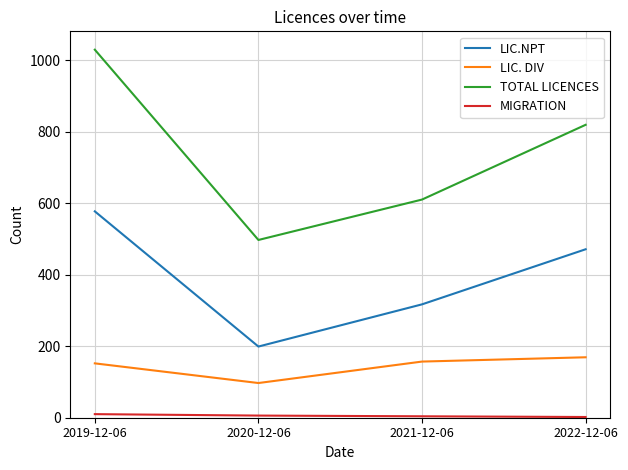

Count the number of data series in this chart.

4